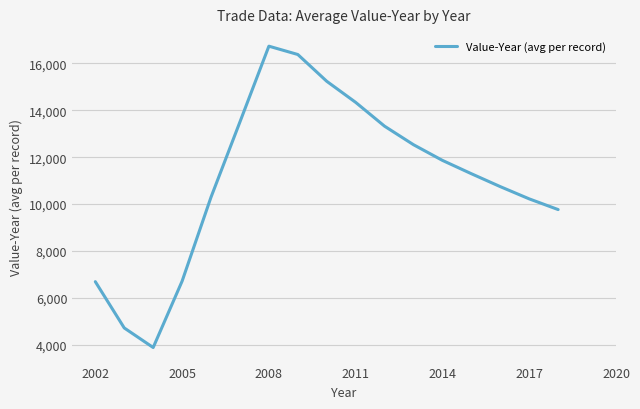

What is the smallest value displayed?

3891.2